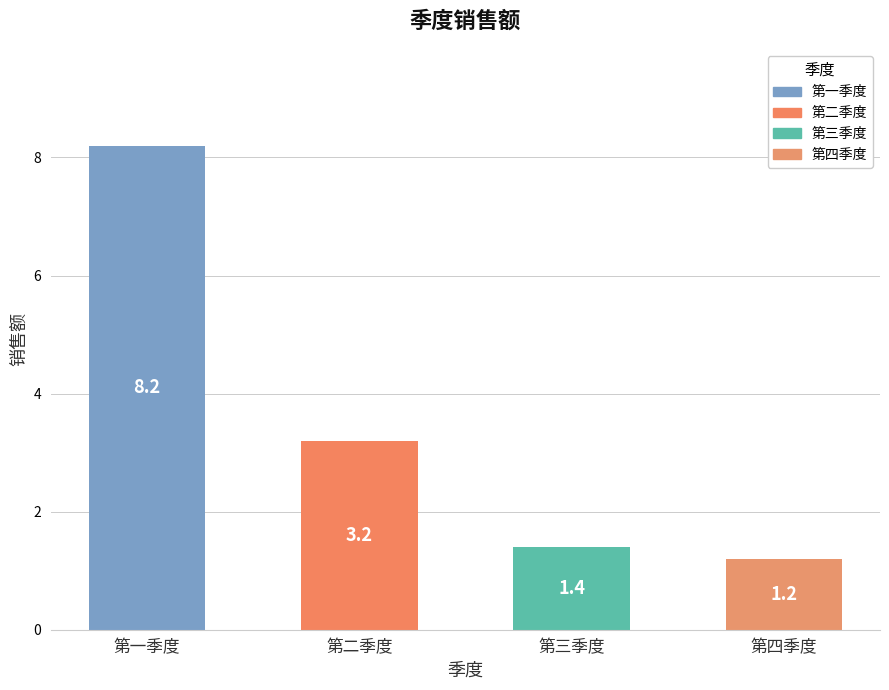

What is the smallest value displayed?

1.2